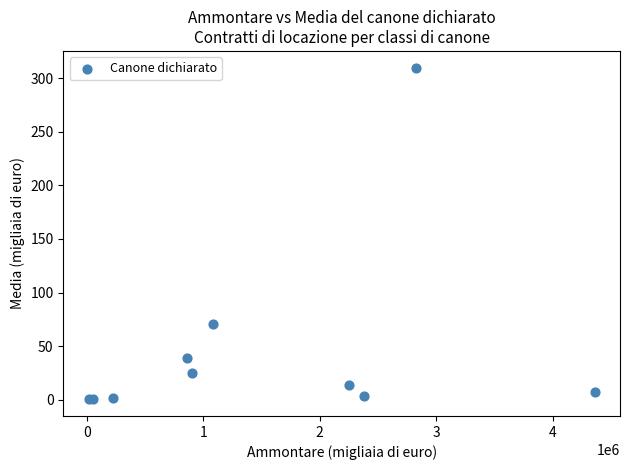

What Y value in the scatter plot is closest to 155?

70.3